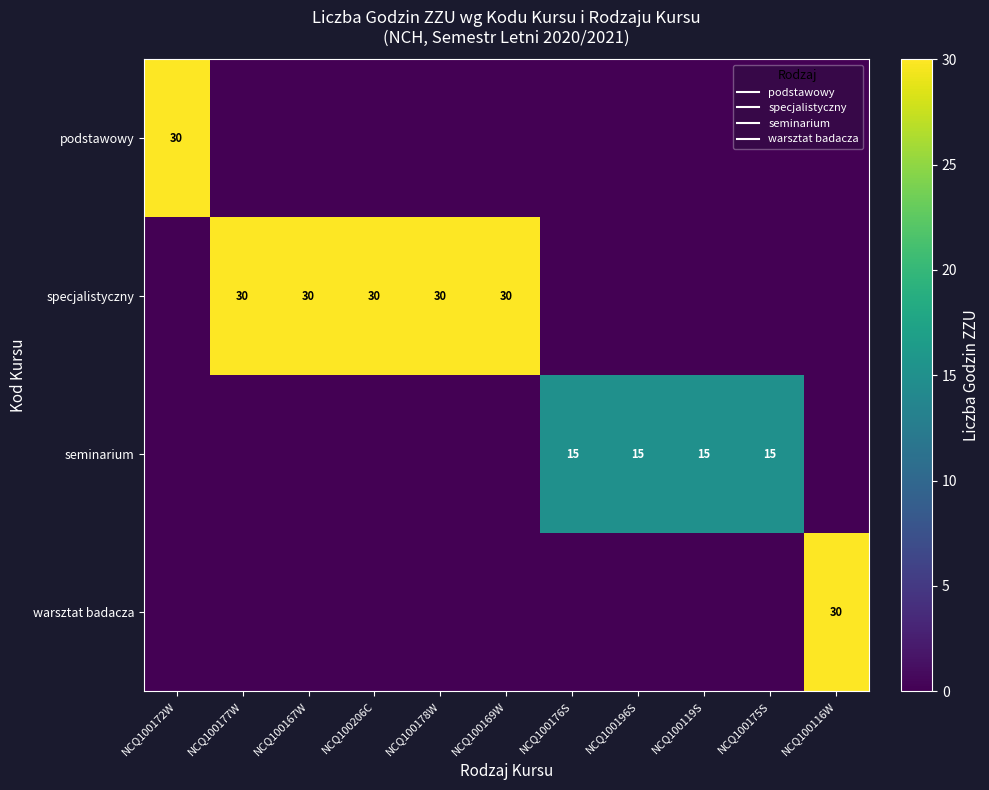

How many positive values does the warsztat badacza series have?

1